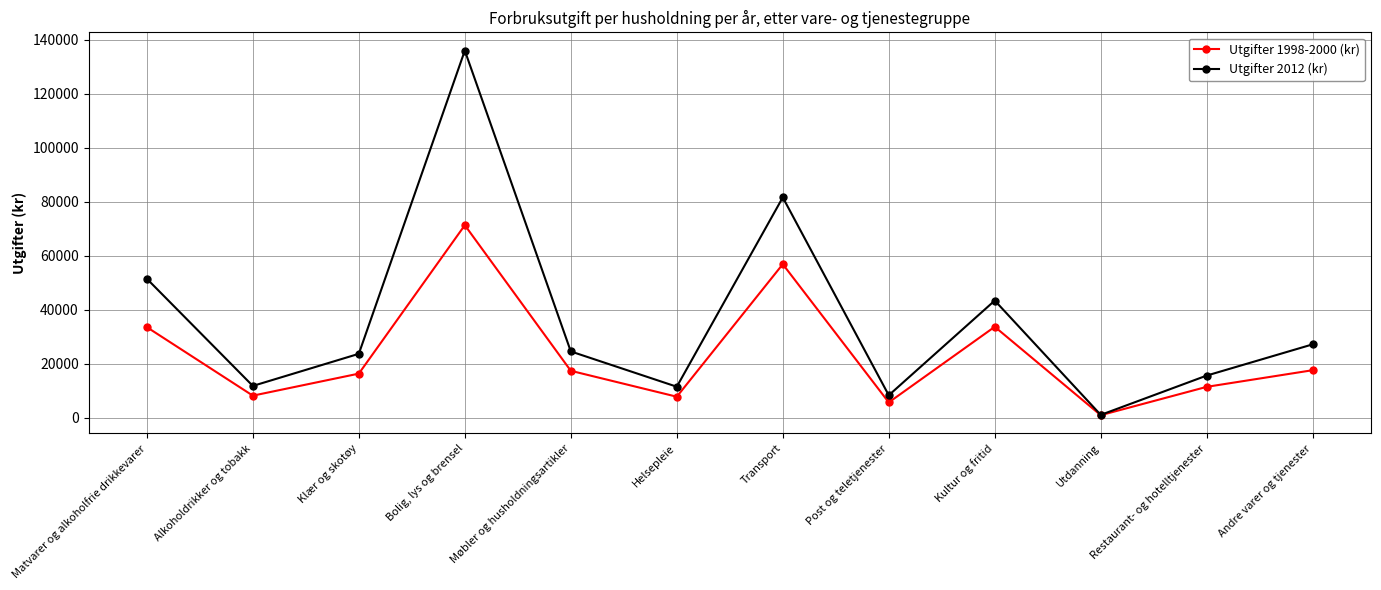

The value of Utgifter 2012 (kr) at Transport is 129064. True or false?

False